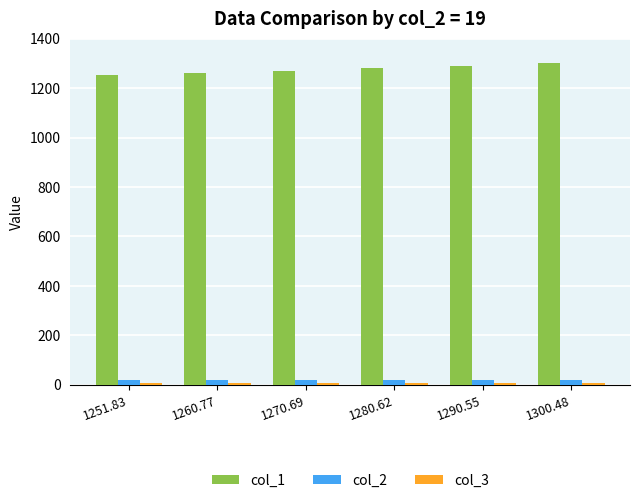

The col_1 series shows 748.5 at 1251.83. True or false?

False